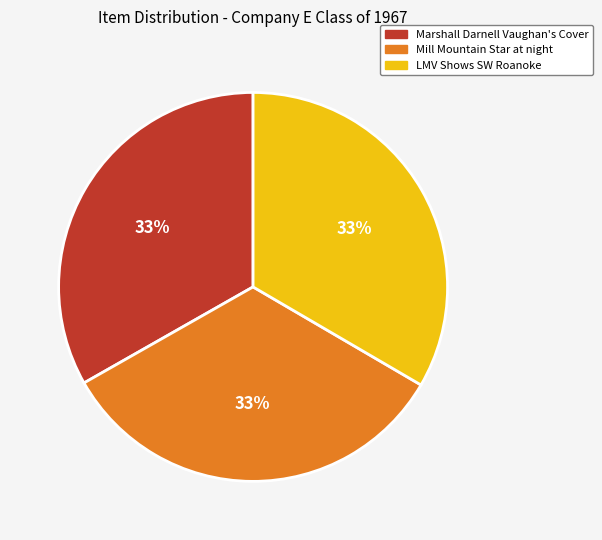

The Marshall Darnell Vaughan's Cover slice represents 40% of the pie. True or false?

False